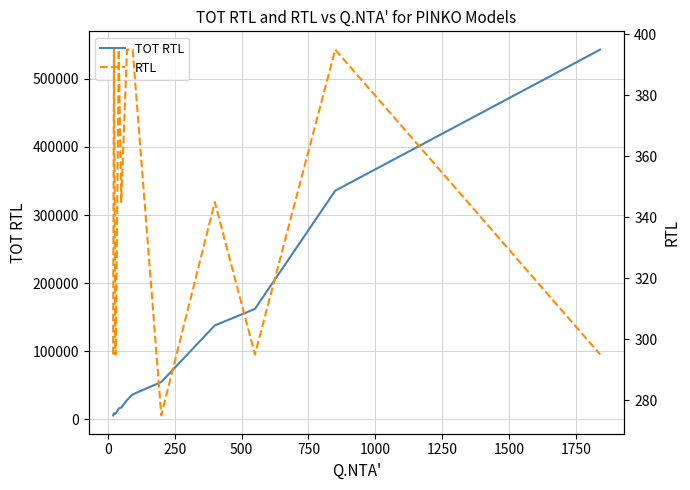

What are all the series names shown in the legend?

TOT RTL, RTL